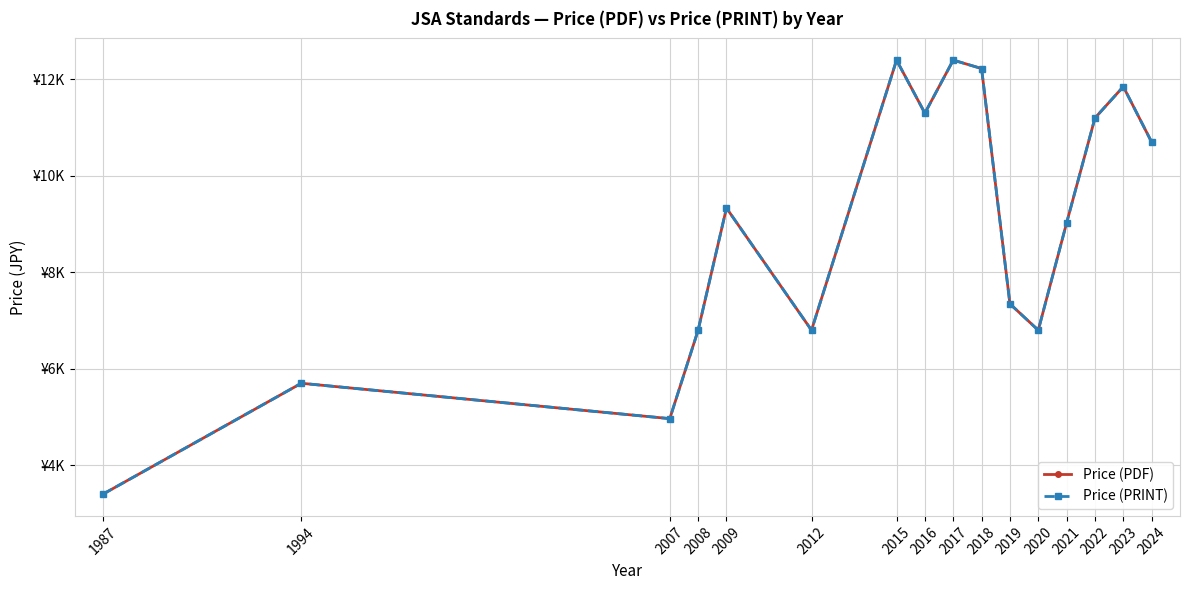

Which series has the largest total across all categories?

Price (PDF)